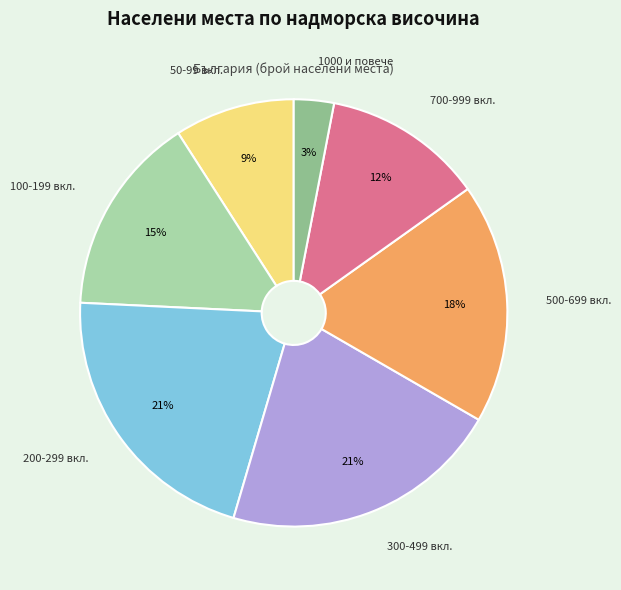

Is there a majority slice in this chart?

No